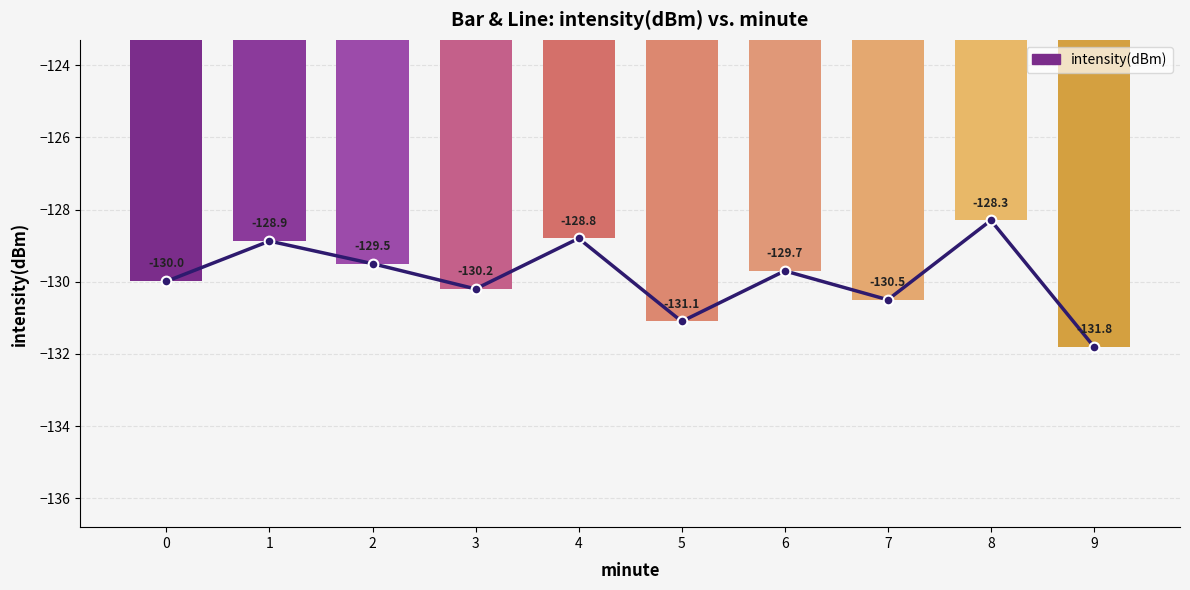

What is the difference between the maximum and minimum values?

3.5